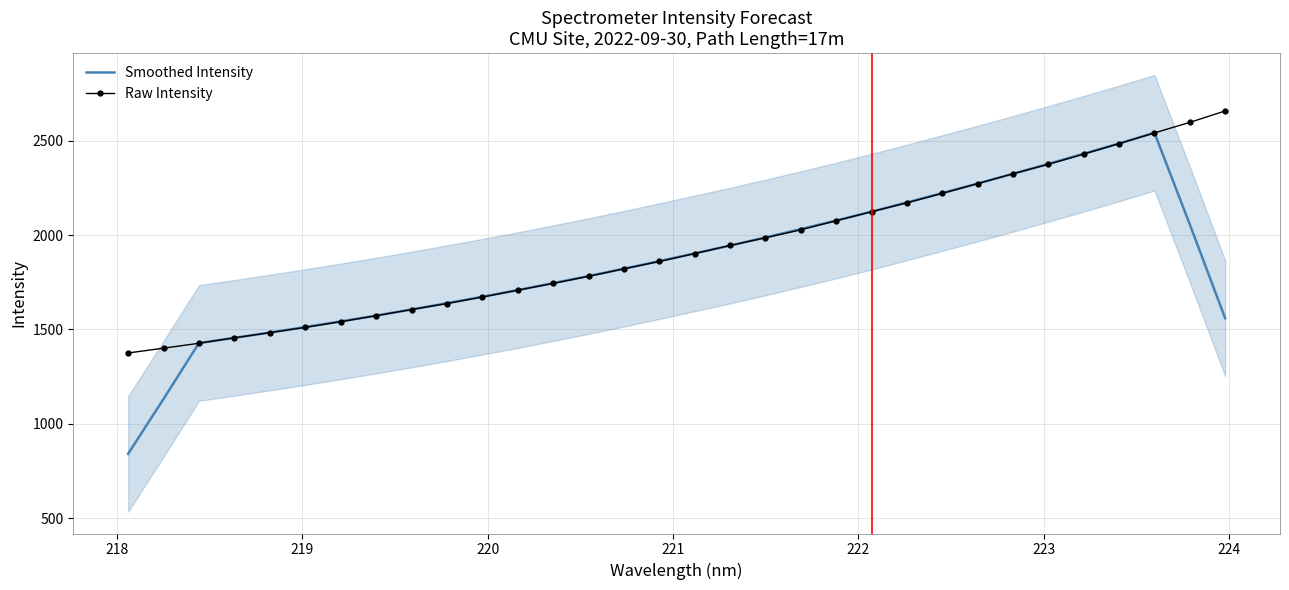

After their last crossing, which series has the higher values: Smoothed Intensity or Raw Intensity?

Raw Intensity